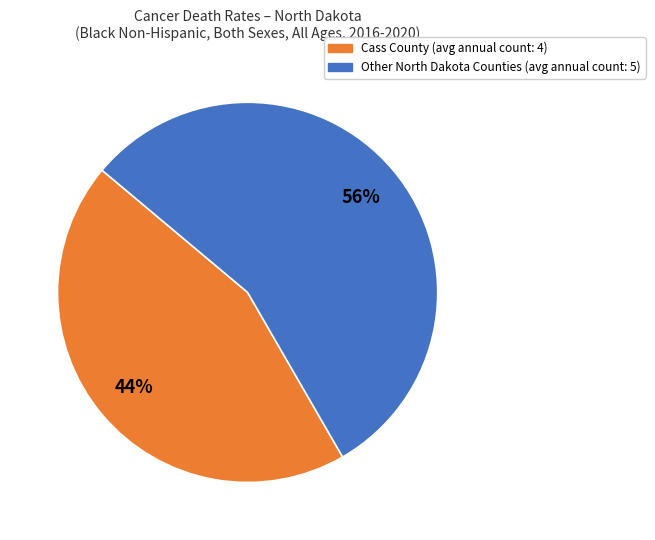

Is there any slice that represents more than half of the pie?

Yes